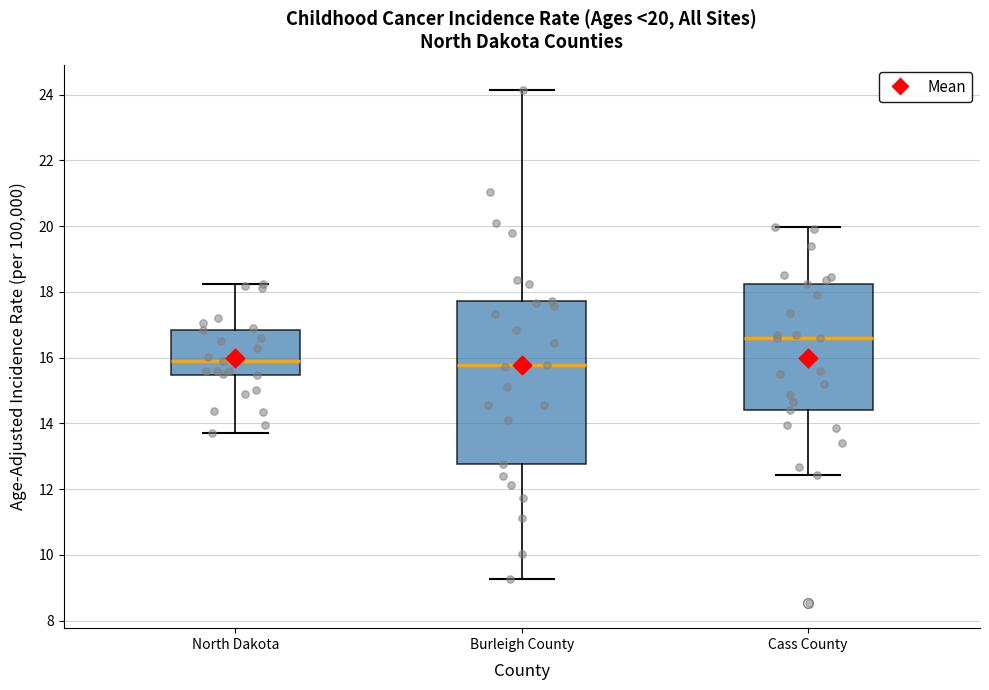

Comparing the boxes themselves (not the whiskers), which one is the tallest?

Burleigh County